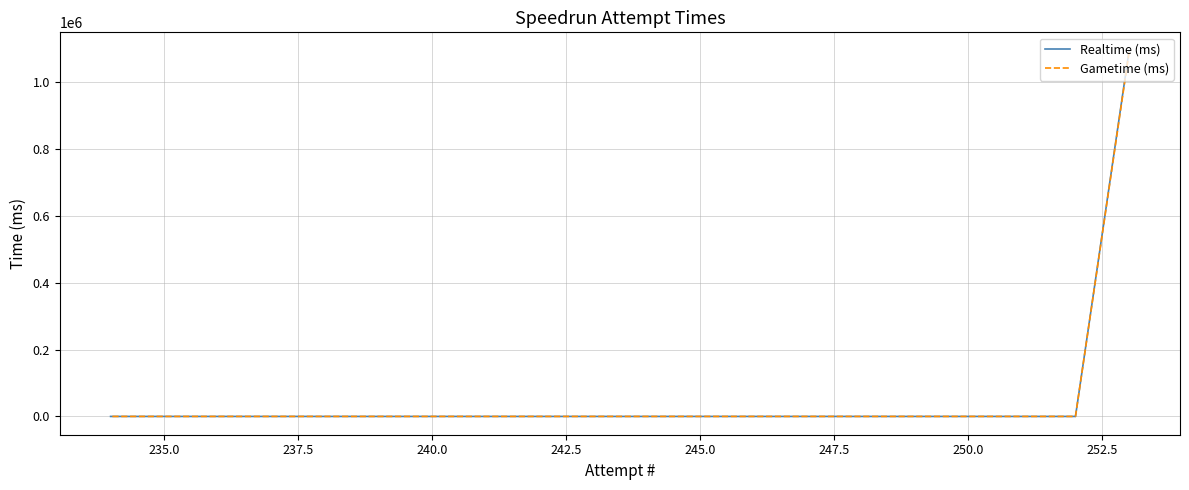

True or false: Gametime (ms) and Realtime (ms) intersect in this chart.

False